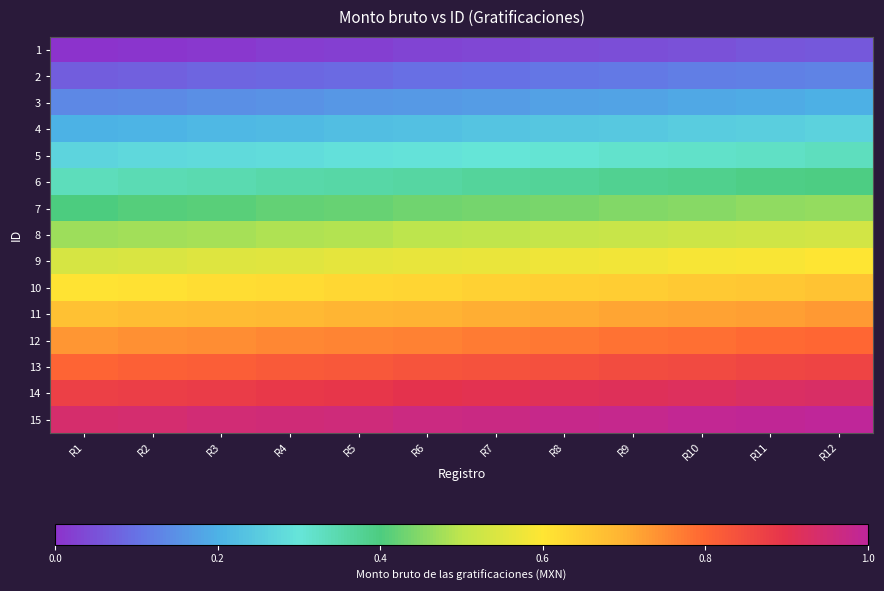

Reading right to left, list all the values displayed in this chart.

1: R12=0.1	R11=0.1	R10=0.1	R9=0.0	R8=0.0	R7=0.0	R6=0.0	R5=0.0	R4=0.0	R3=0.0	R2=0.0	R1=0.0
2: R12=0.1	R11=0.1	R10=0.1	R9=0.1	R8=0.1	R7=0.1	R6=0.1	R5=0.1	R4=0.1	R3=0.1	R2=0.1	R1=0.1
3: R12=0.2	R11=0.2	R10=0.2	R9=0.2	R8=0.2	R7=0.2	R6=0.2	R5=0.2	R4=0.2	R3=0.1	R2=0.1	R1=0.1
4: R12=0.3	R11=0.3	R10=0.3	R9=0.2	R8=0.2	R7=0.2	R6=0.2	R5=0.2	R4=0.2	R3=0.2	R2=0.2	R1=0.2
5: R12=0.3	R11=0.3	R10=0.3	R9=0.3	R8=0.3	R7=0.3	R6=0.3	R5=0.3	R4=0.3	R3=0.3	R2=0.3	R1=0.3
6: R12=0.4	R11=0.4	R10=0.4	R9=0.4	R8=0.4	R7=0.4	R6=0.4	R5=0.4	R4=0.4	R3=0.3	R2=0.3	R1=0.3
7: R12=0.5	R11=0.5	R10=0.5	R9=0.4	R8=0.4	R7=0.4	R6=0.4	R5=0.4	R4=0.4	R3=0.4	R2=0.4	R1=0.4
8: R12=0.5	R11=0.5	R10=0.5	R9=0.5	R8=0.5	R7=0.5	R6=0.5	R5=0.5	R4=0.5	R3=0.5	R2=0.5	R1=0.5
9: R12=0.6	R11=0.6	R10=0.6	R9=0.6	R8=0.6	R7=0.6	R6=0.6	R5=0.6	R4=0.6	R3=0.5	R2=0.5	R1=0.5
10: R12=0.7	R11=0.7	R10=0.7	R9=0.6	R8=0.6	R7=0.6	R6=0.6	R5=0.6	R4=0.6	R3=0.6	R2=0.6	R1=0.6
11: R12=0.7	R11=0.7	R10=0.7	R9=0.7	R8=0.7	R7=0.7	R6=0.7	R5=0.7	R4=0.7	R3=0.7	R2=0.7	R1=0.7
12: R12=0.8	R11=0.8	R10=0.8	R9=0.8	R8=0.8	R7=0.8	R6=0.8	R5=0.8	R4=0.8	R3=0.7	R2=0.7	R1=0.7
13: R12=0.9	R11=0.9	R10=0.9	R9=0.8	R8=0.8	R7=0.8	R6=0.8	R5=0.8	R4=0.8	R3=0.8	R2=0.8	R1=0.8
14: R12=0.9	R11=0.9	R10=0.9	R9=0.9	R8=0.9	R7=0.9	R6=0.9	R5=0.9	R4=0.9	R3=0.9	R2=0.9	R1=0.9
15: R12=1.0	R11=1.0	R10=1.0	R9=1.0	R8=1.0	R7=1.0	R6=1.0	R5=1.0	R4=1.0	R3=0.9	R2=0.9	R1=0.9